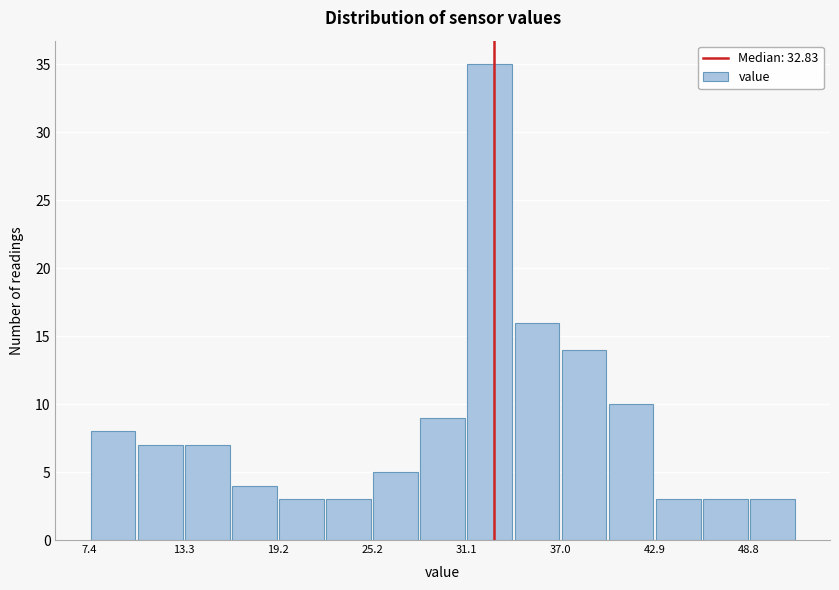

Around what value on the x-axis is the tallest bar? Give the approximate position of its centre, as read against the axis.

33